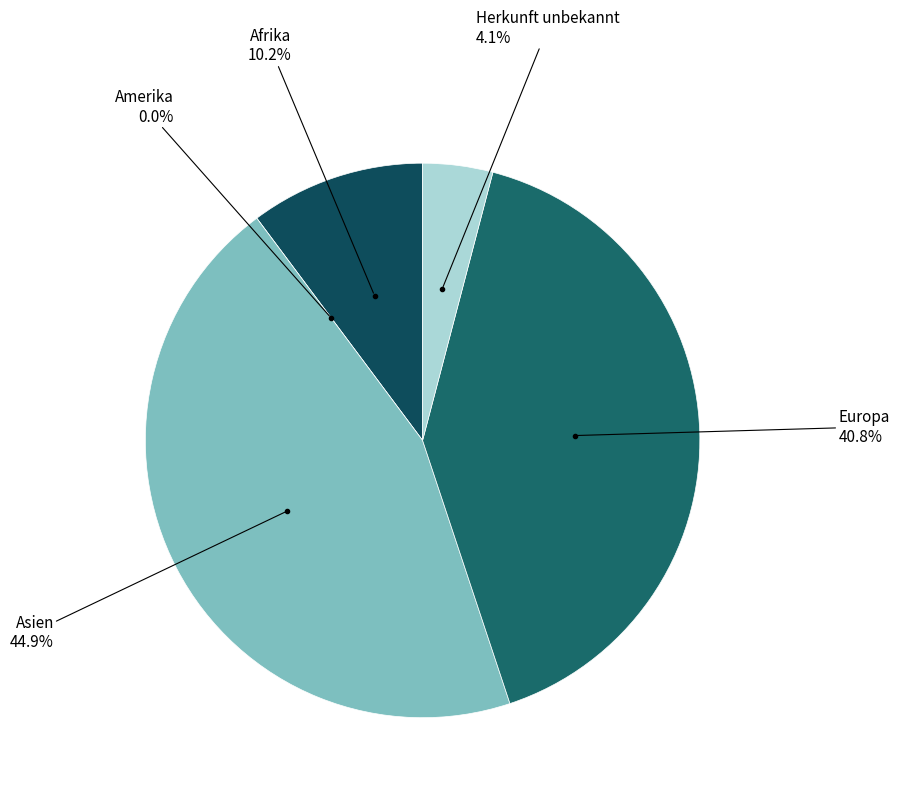

To the nearest percent, what is the difference between the largest and smallest slice percentages?

45%